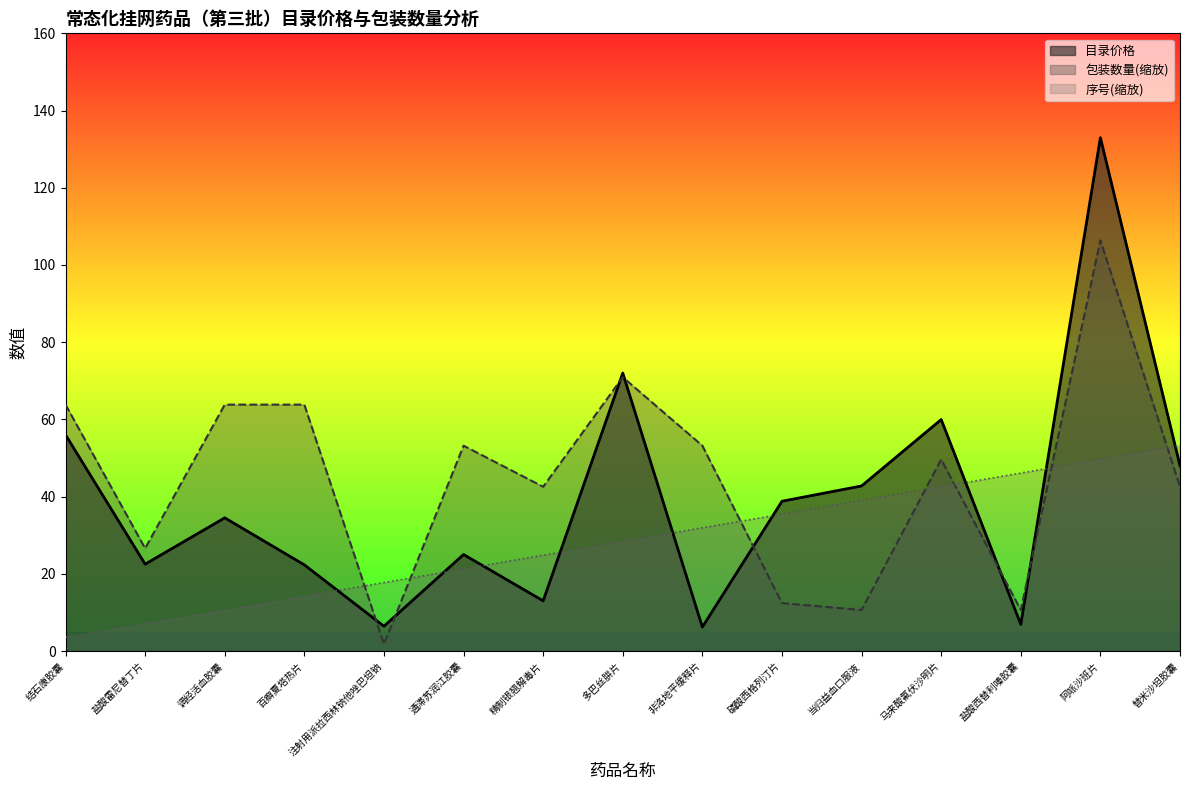

How many values in the 目录价格 series exceed 34?

8